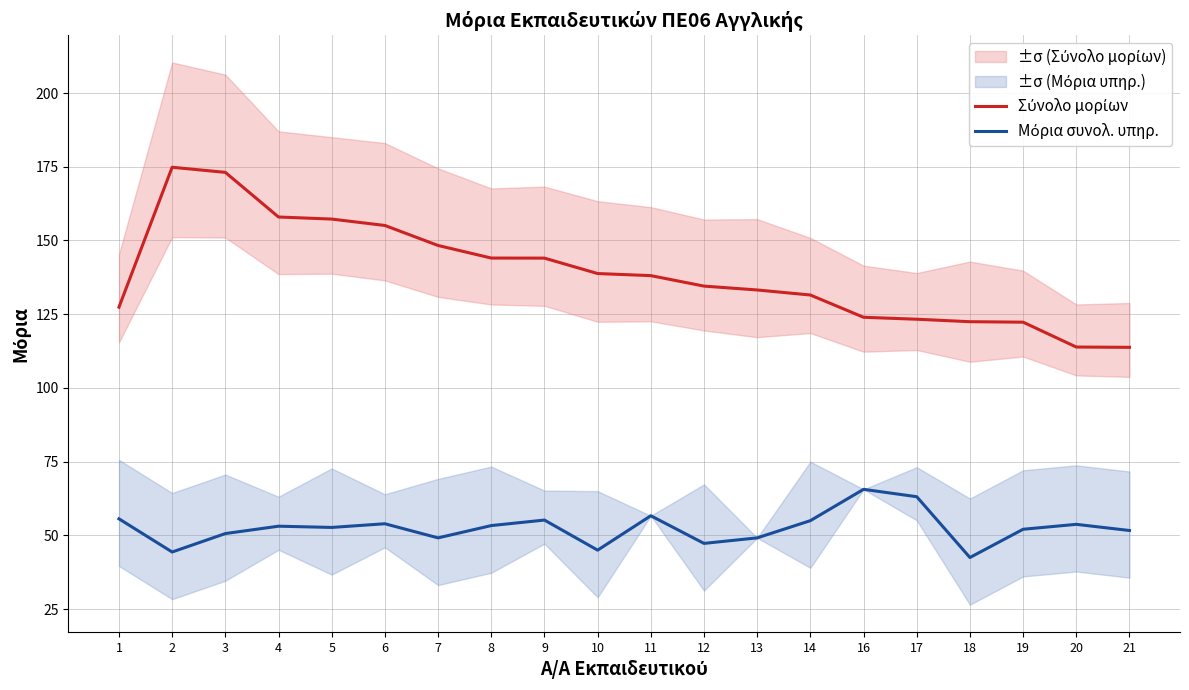

The Μόρια συνολ. υπηρ. series shows 14.0 at 7. True or false?

False